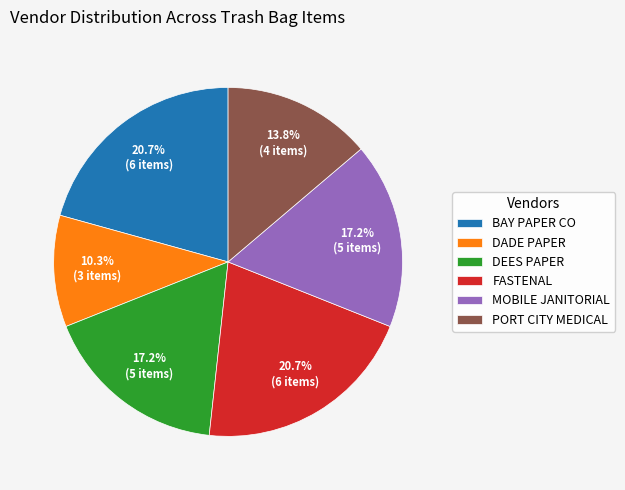

Between BAY PAPER CO and DADE PAPER, which is larger?

BAY PAPER CO